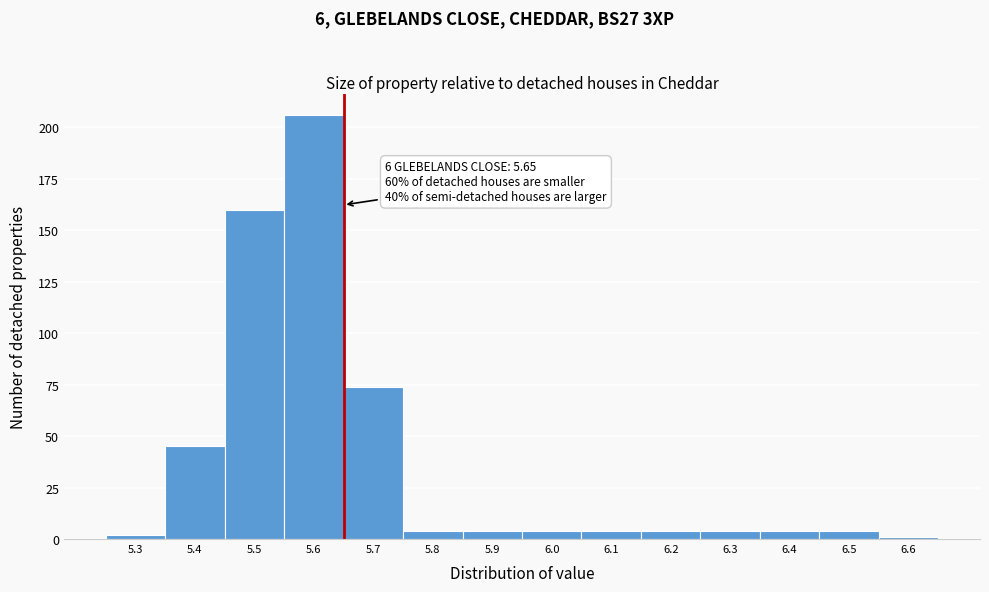

Which range on the x-axis has the tallest bar?

5.55 to 5.65